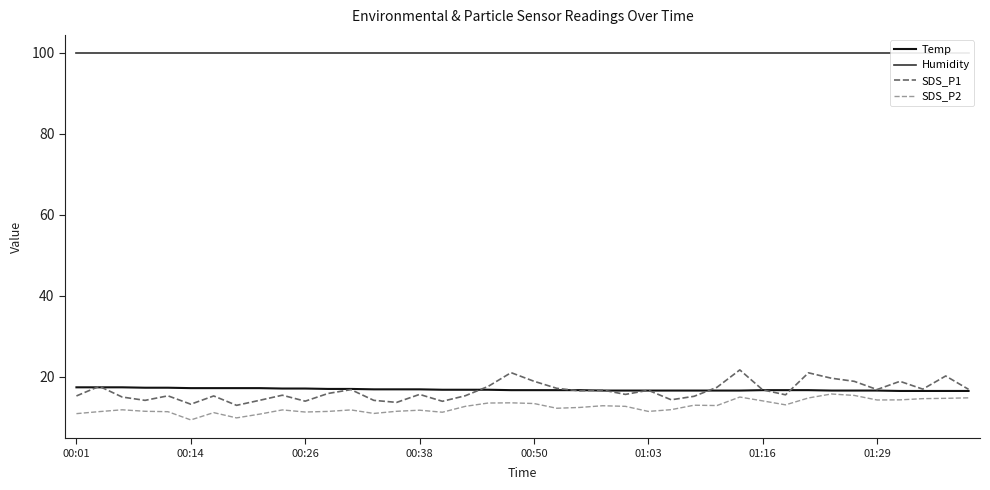

True or false: Humidity and Temp cross at least once.

False